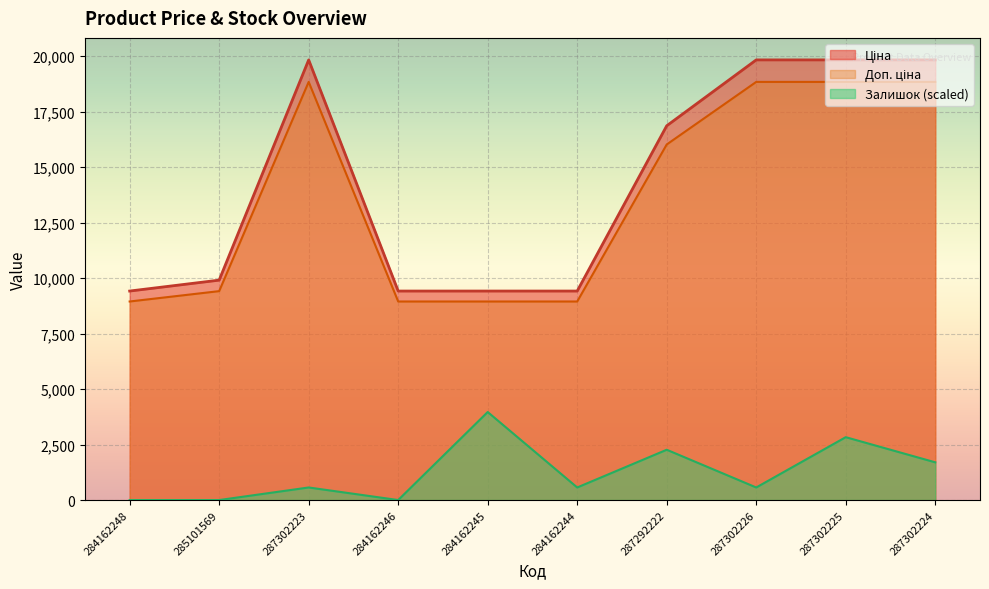

The value of Ціна at 287292222 is 9699.7. True or false?

False